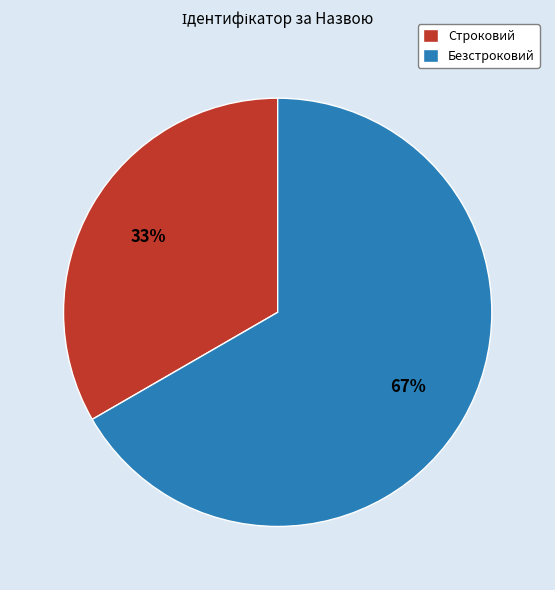

Do Безстроковий and Строковий together represent more than half of the pie?

Yes